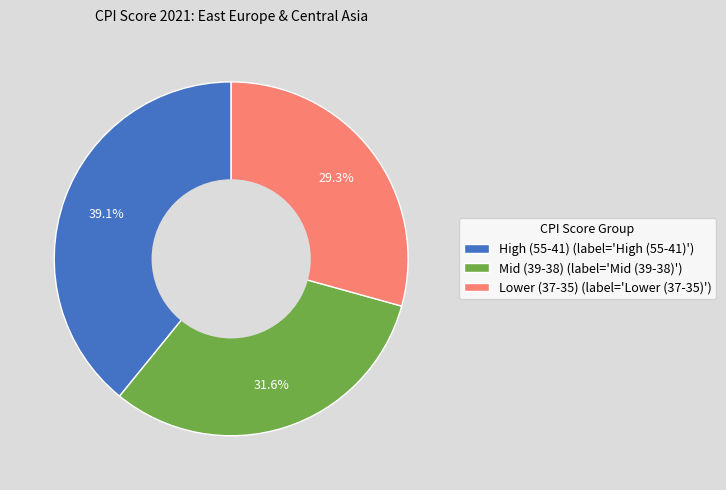

How many slices are in this pie chart?

3